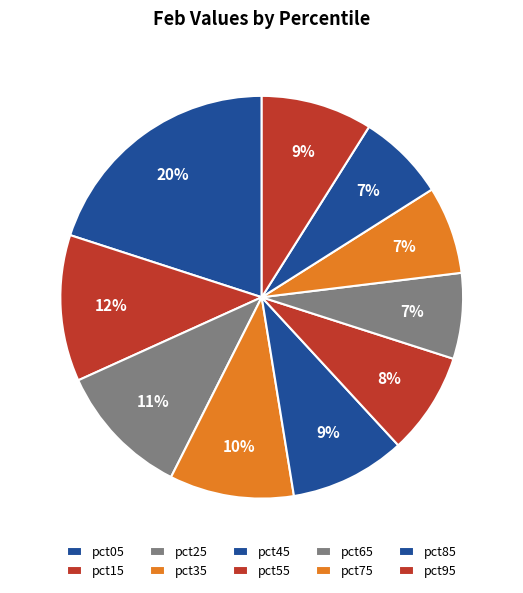

How many slices are in this pie chart?

10